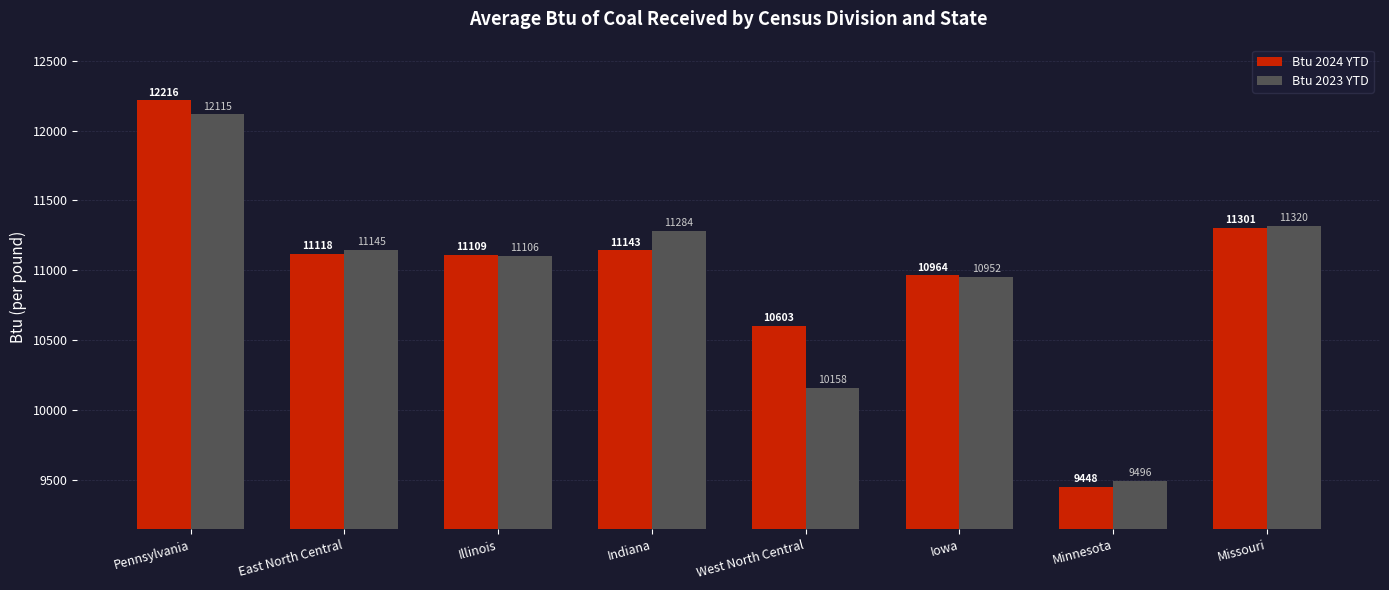

What is the difference between the second highest and minimum values in the Btu 2023 YTD series?

1824